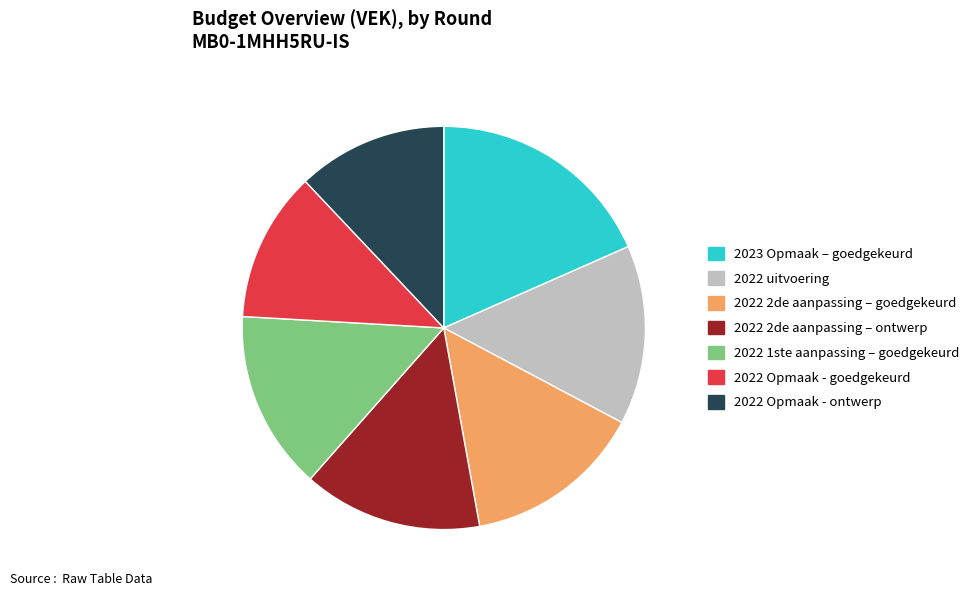

Is there any slice that represents more than half of the pie?

No